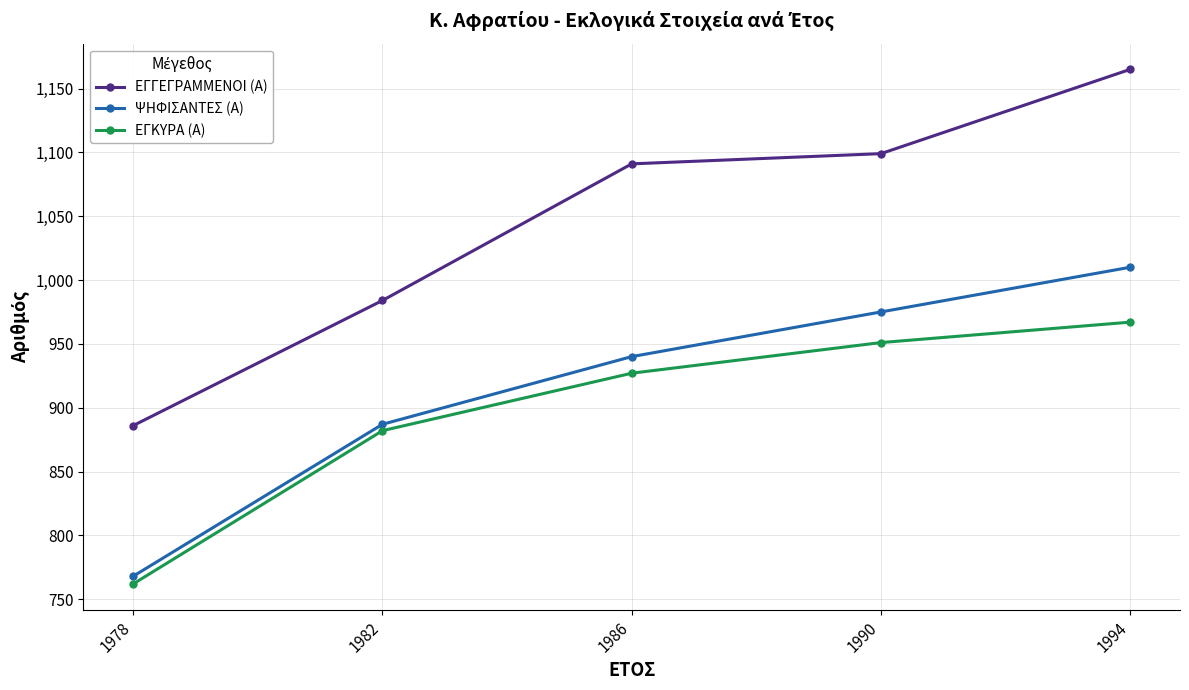

What value does the ΕΓΓΕΓΡΑΜΜΕΝΟΙ (Α) series have at 1994, to the nearest 50?

1150